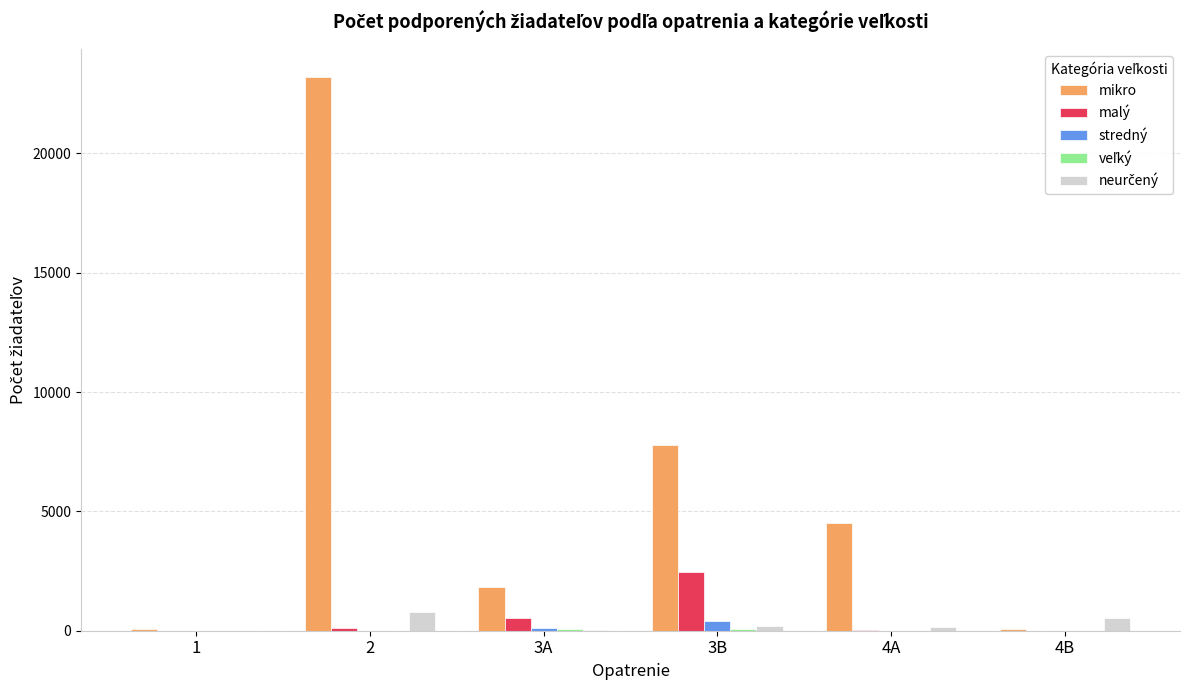

Between 2 and 4B, which series saw the biggest shift?

mikro